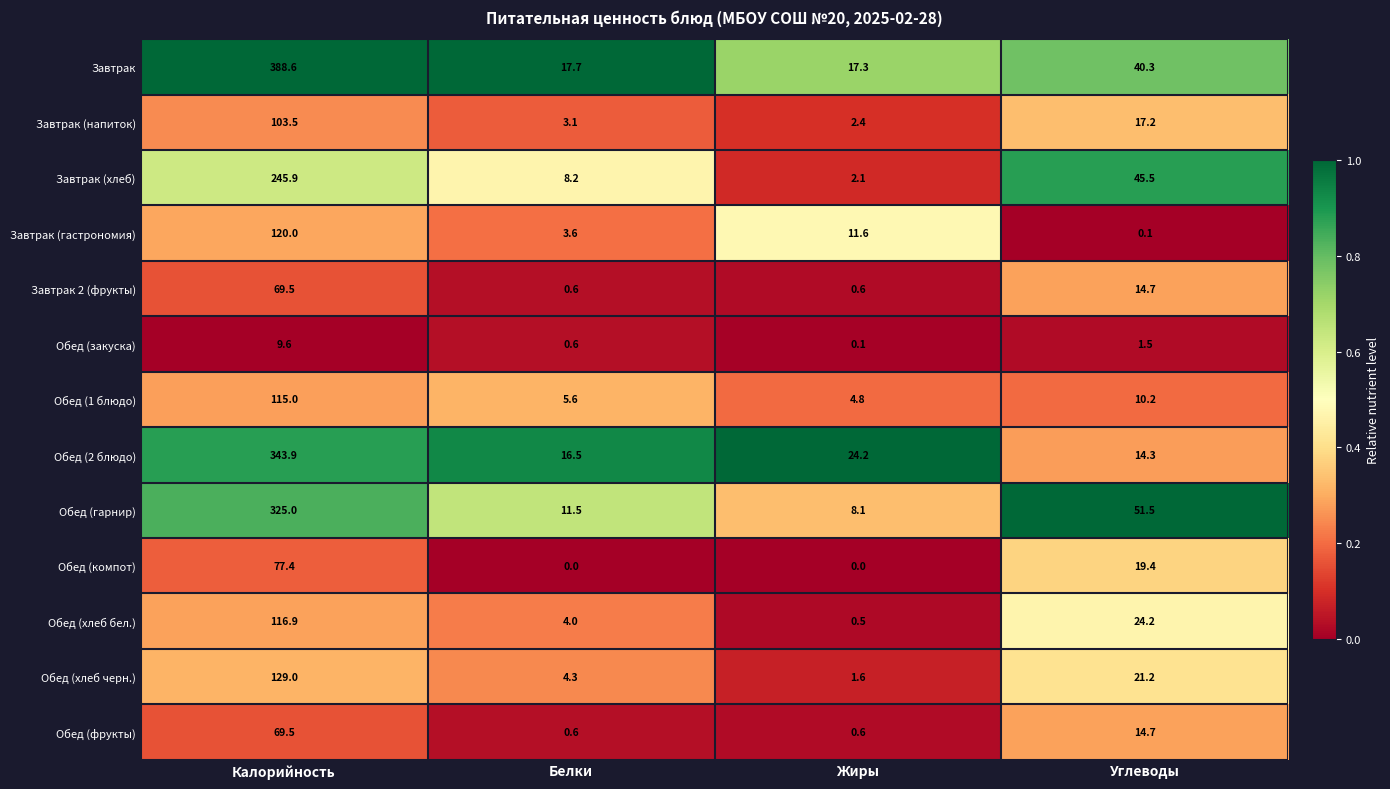

What is the difference between the maximum and minimum values in the Завтрак (хлеб) series?

243.8